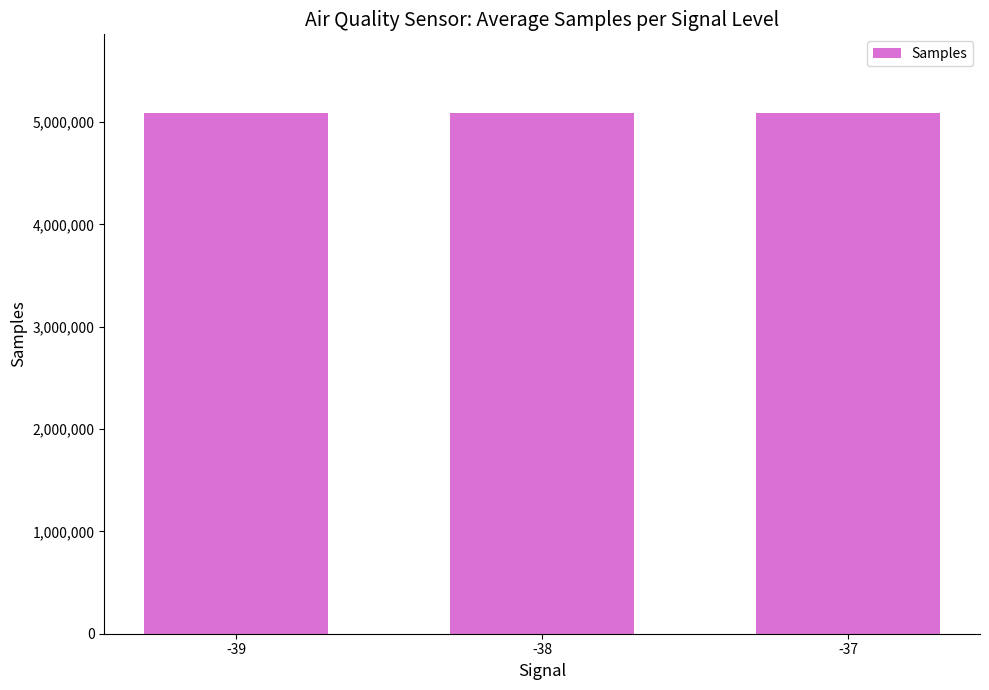

What is the value of the 3rd bar from the left?

5090489.1